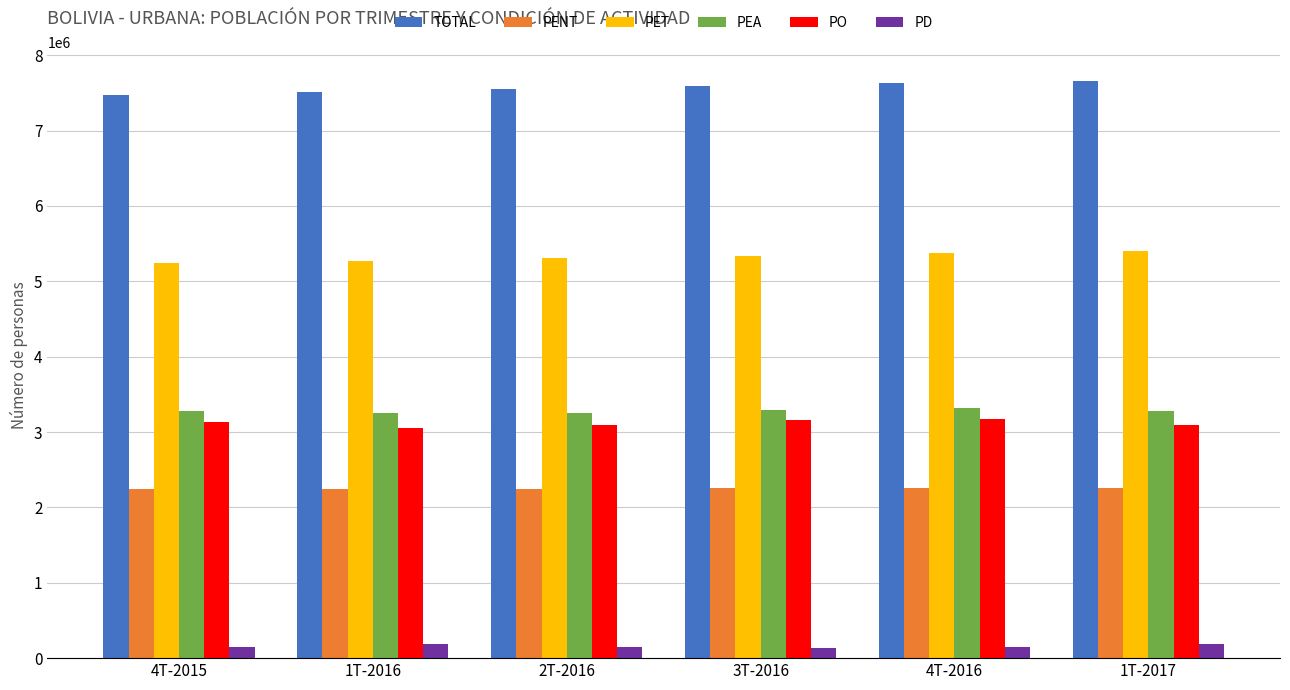

Is the value of PENT at 3T-2016 greater than the value of TOTAL at 1T-2017?

No